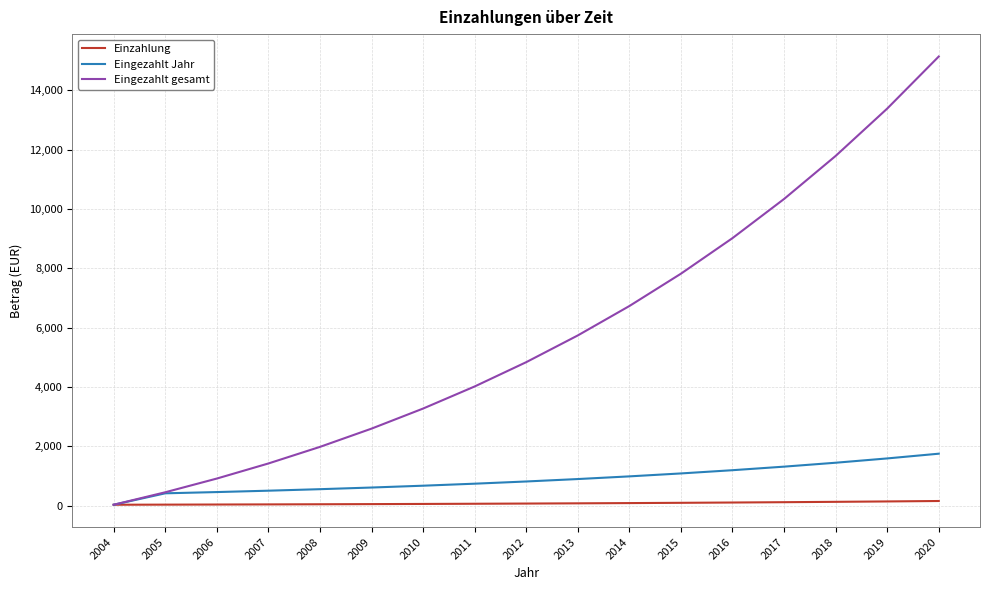

Which series has the widest spread of values?

Eingezahlt gesamt